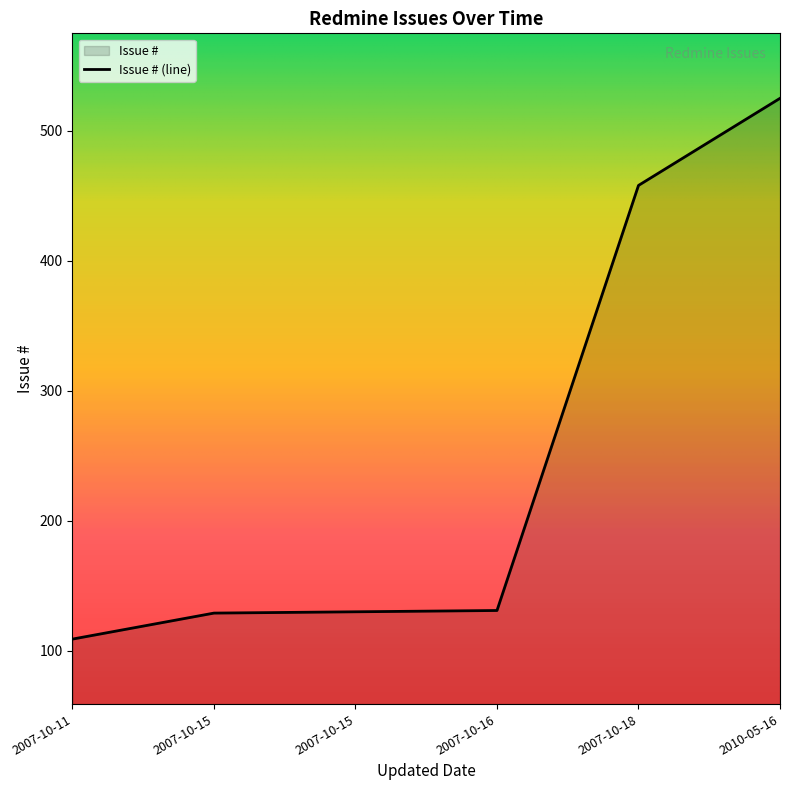

Rank the categories by value from lowest to highest.

2007-10-11, 2007-10-15, 2007-10-15, 2007-10-16, 2007-10-18, 2010-05-16